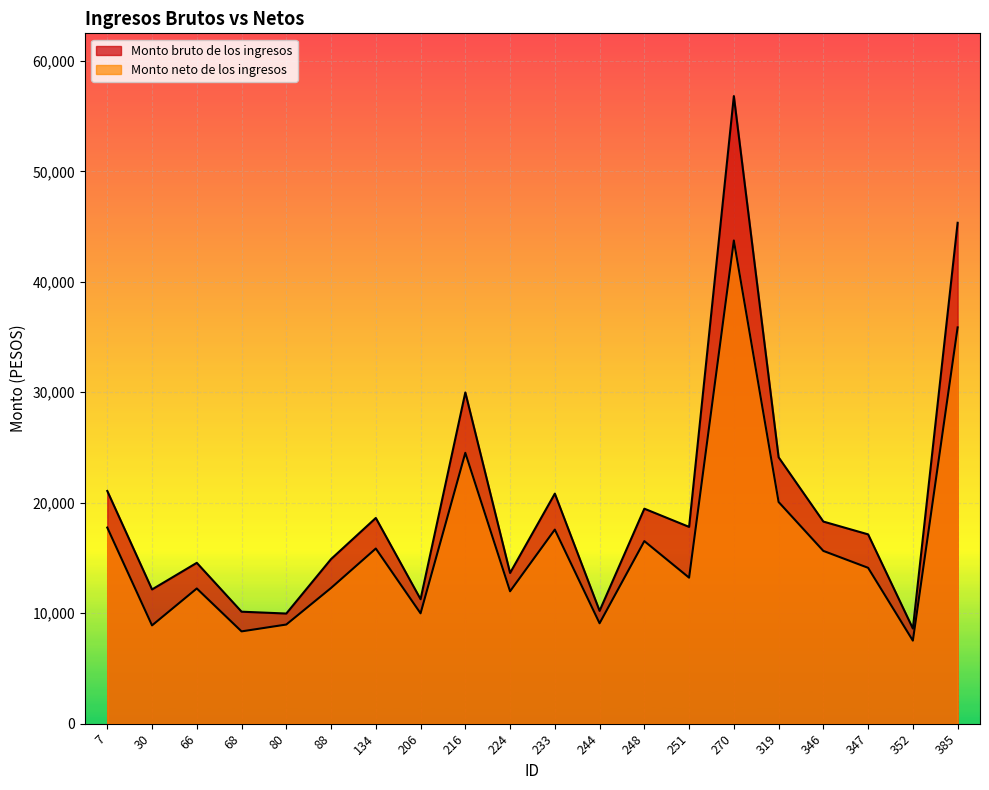

What is the minimum value for Monto neto de los ingresos?

7517.9